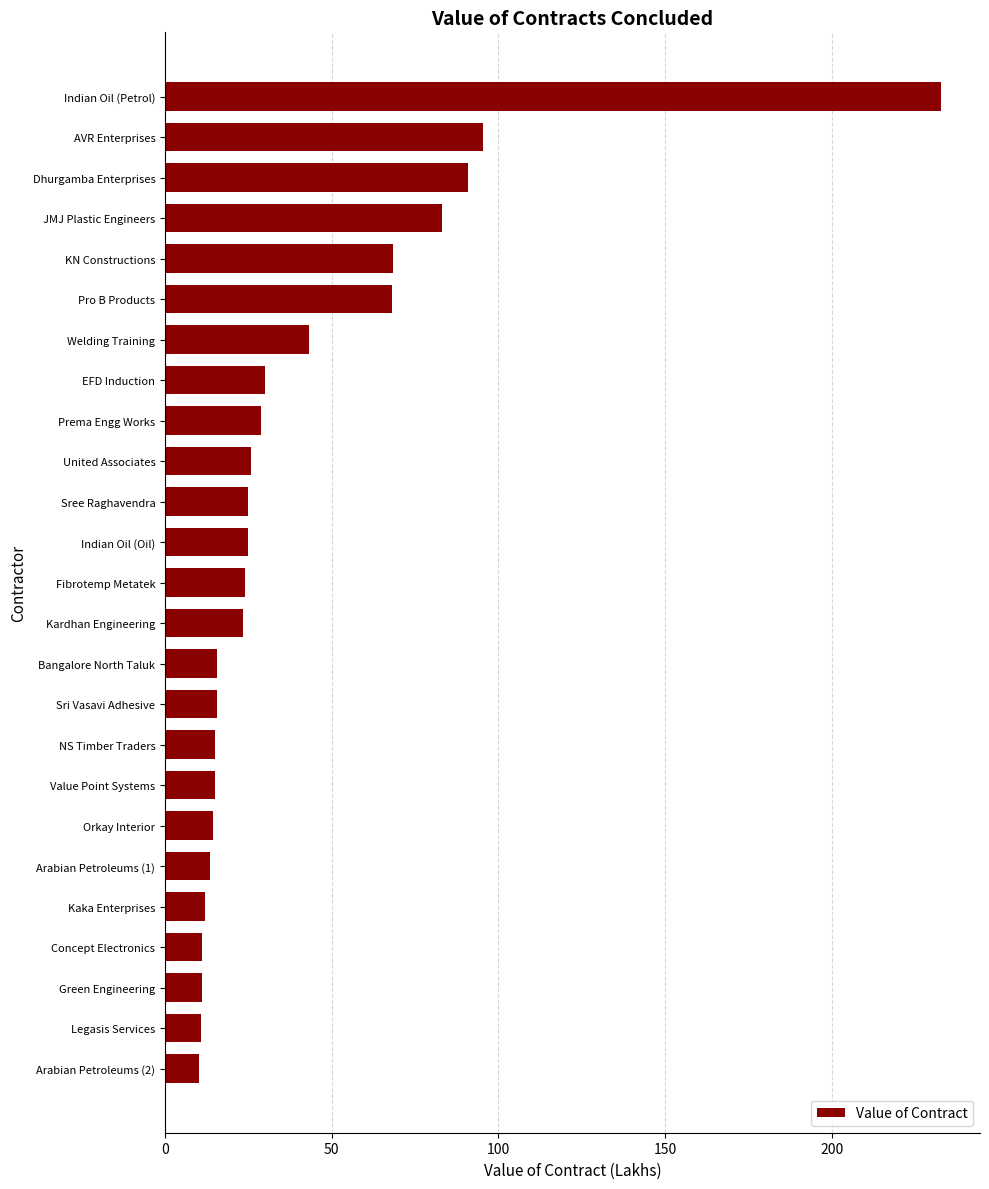

What is the sum of the values at Legasis Services and Arabian Petroleums (1)?

24.2